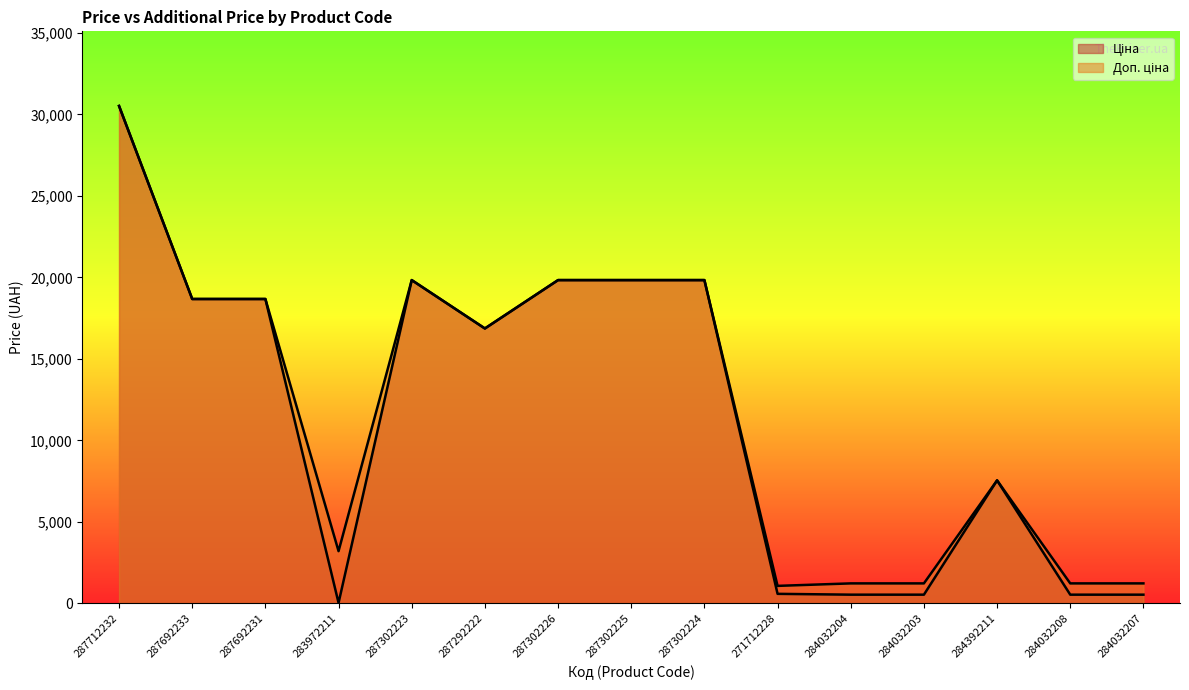

How many lines are shown in the chart?

2